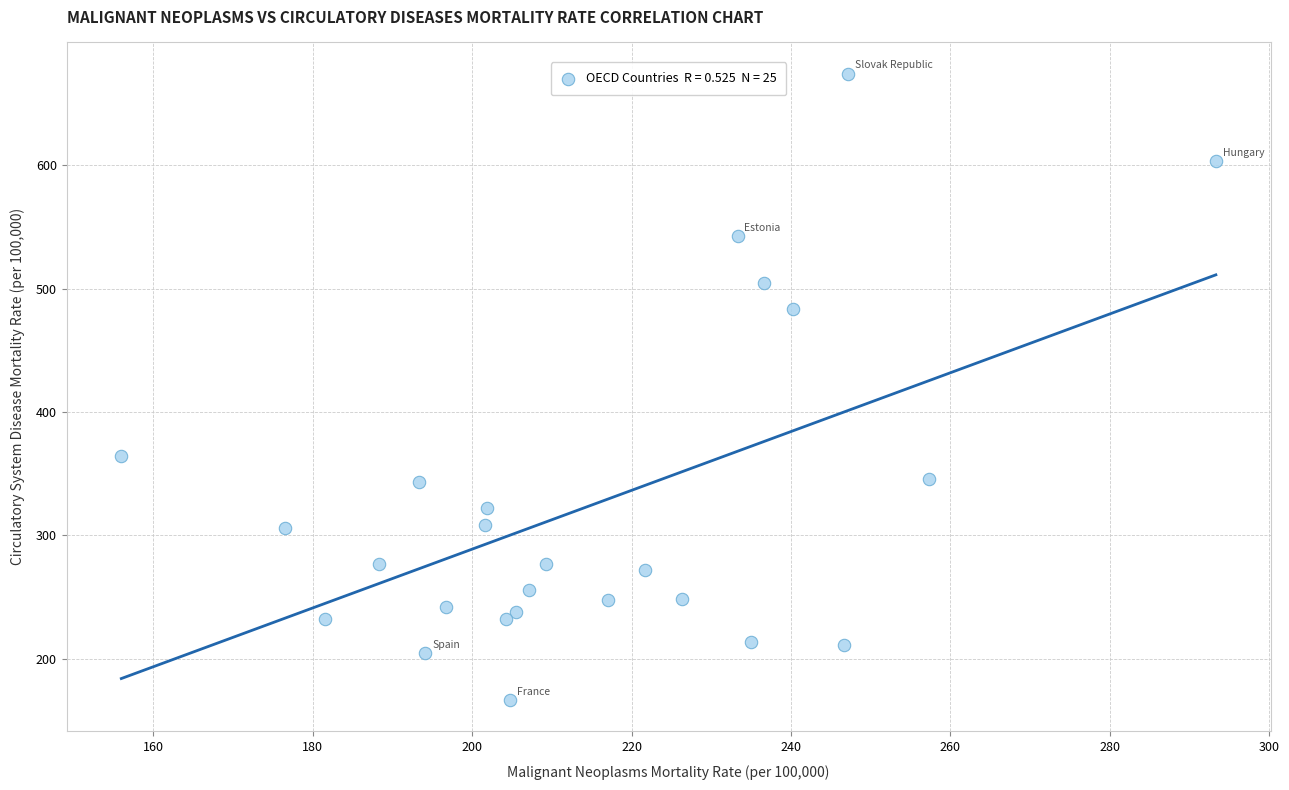

What Y value in the scatter plot is closest to 420?

364.4